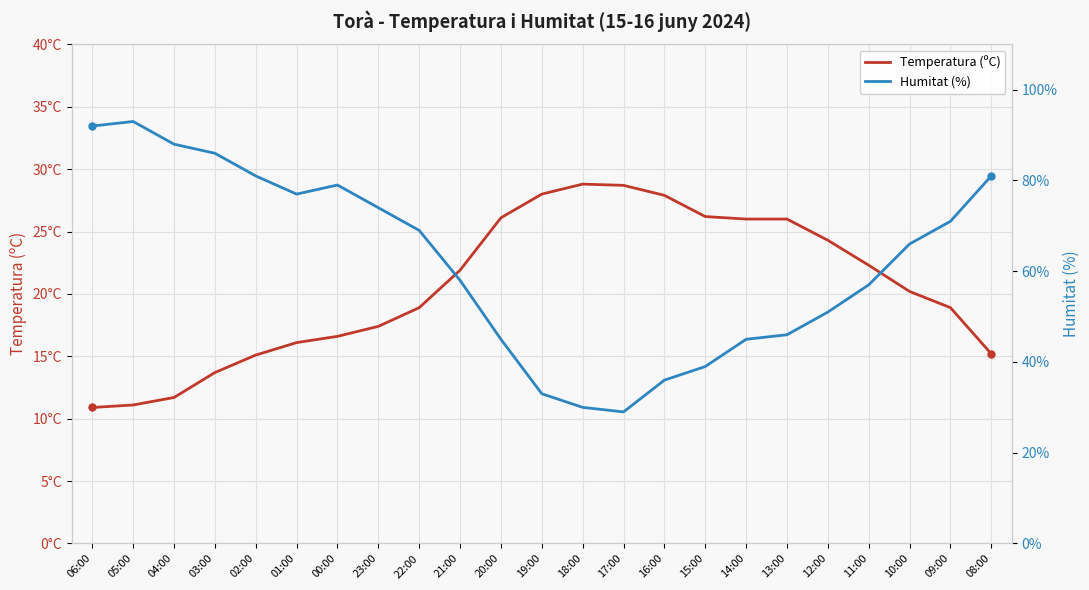

What is the value of the Temperatura (ºC) point at the 20th from the left?

22.3